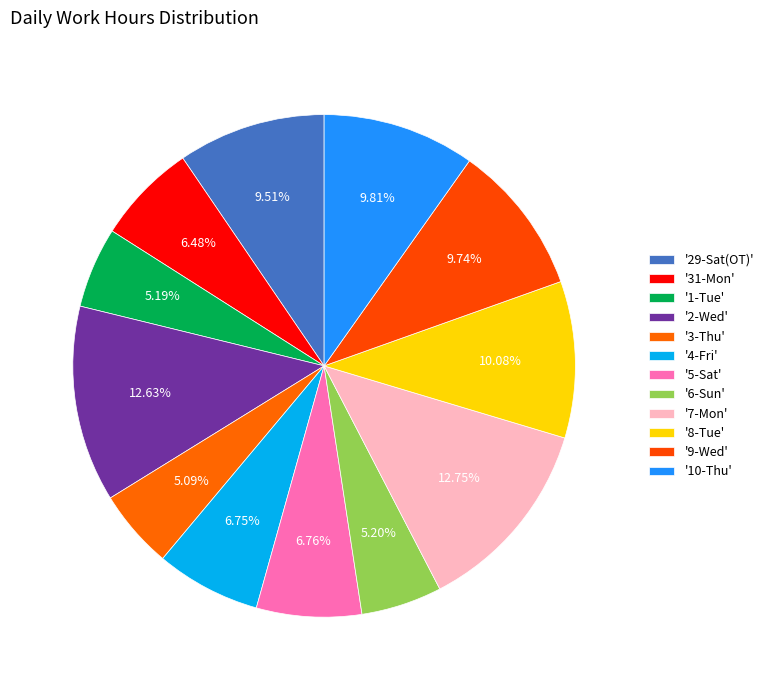

Count the number of slices in the pie.

12